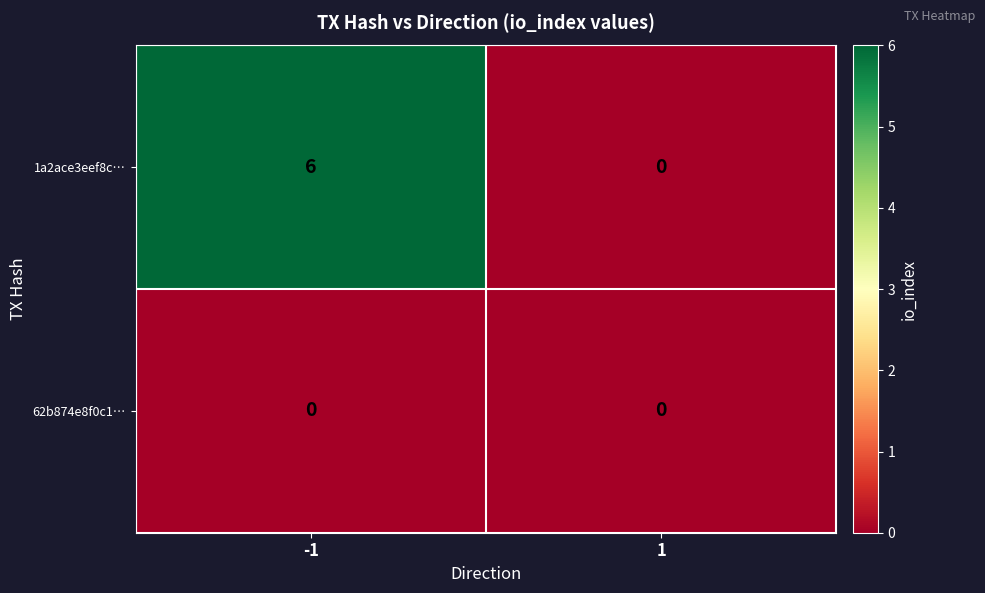

The 1a2ace3eef8c… series shows 9 at -1. True or false?

False